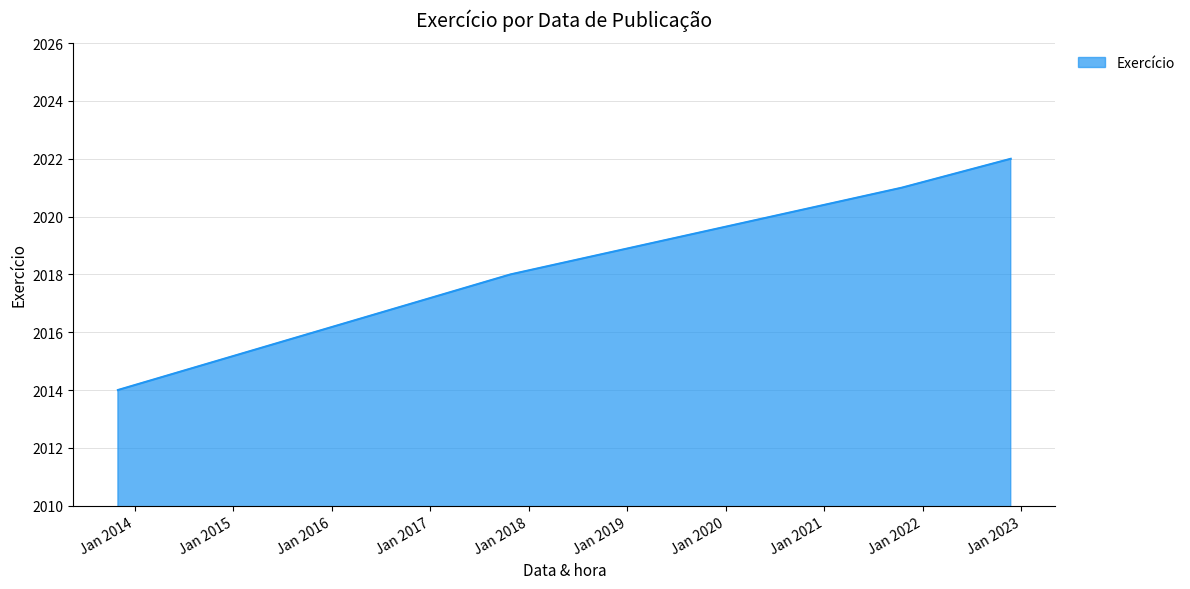

How many distinct data groups are displayed?

1